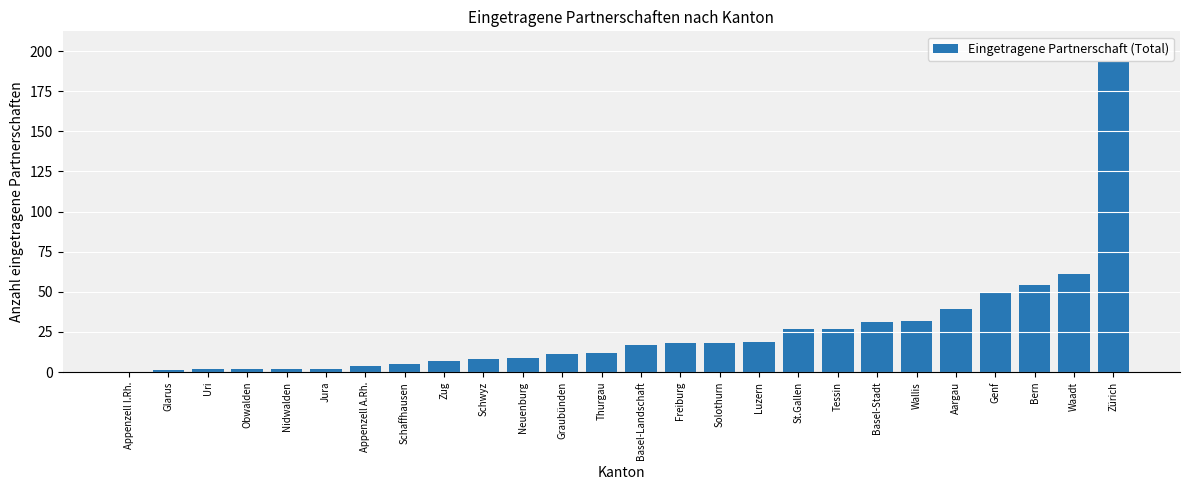

Are the bars grouped side by side (vs. stacked)?

No